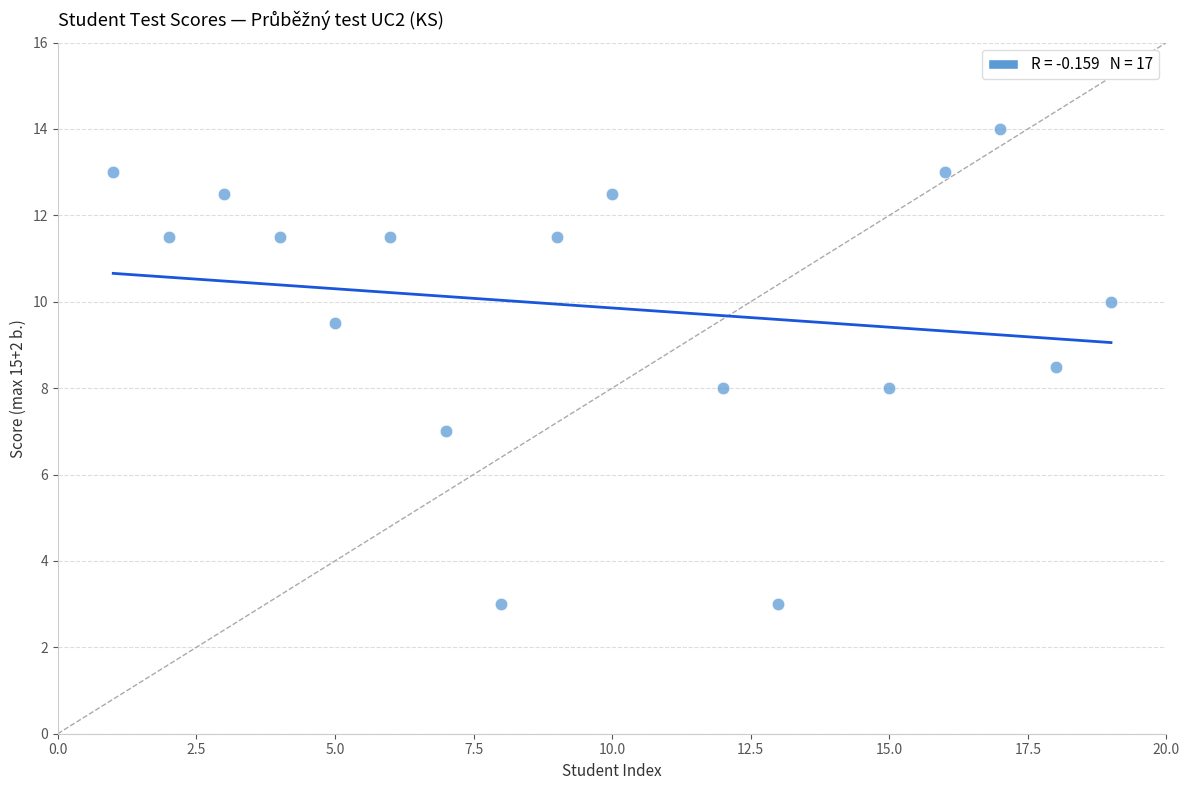

What is the range of X values (max minus min)?

18.0